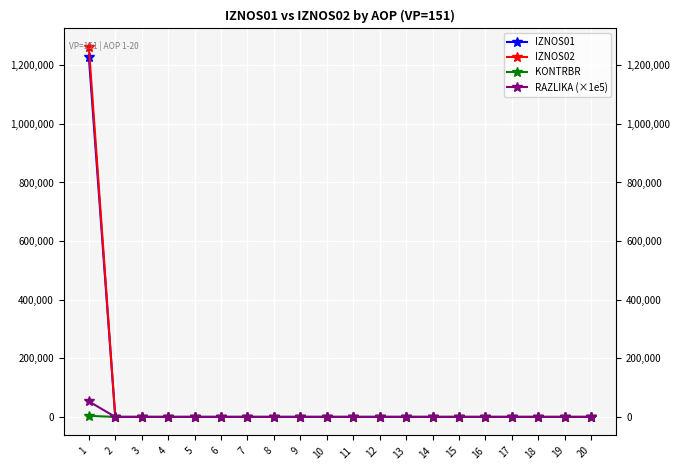

True or false: KONTRBR and RAZLIKA (×1e5) cross at least once.

False